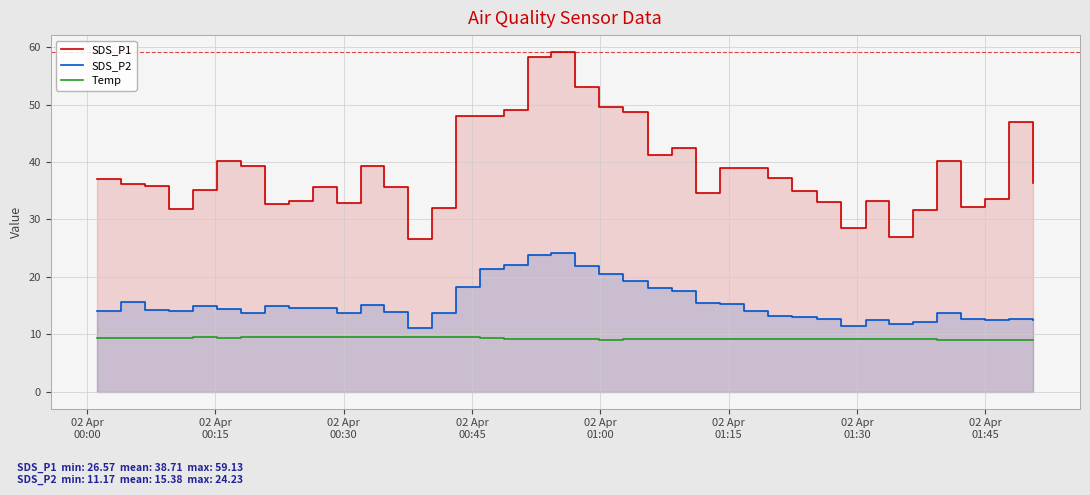

Reading left to right, extract all data points from this chart.

SDS_P1: 37.0	36.2	35.9	31.8	35.1	40.2	39.3	32.7	33.2	35.6	32.8	39.3	35.7	26.6	32.0	48.1	48.0	49.1	58.3	59.1	53.0	49.5	48.7	41.2	42.5	34.6	38.9	39.0	37.2	35.0	33.0	28.5	33.2	27.0	31.7	40.2	32.2	33.6	47.0	36.3
SDS_P2: 14.0	15.7	14.2	14.0	14.9	14.4	13.7	14.9	14.6	14.6	13.7	15.1	13.8	11.2	13.7	18.3	21.3	22.1	23.8	24.2	21.9	20.5	19.2	18.1	17.6	15.4	15.3	14.0	13.2	13.0	12.6	11.5	12.5	11.7	12.2	13.8	12.7	12.4	12.7	12.5
Temp: 9.3	9.3	9.4	9.4	9.5	9.4	9.5	9.5	9.5	9.5	9.5	9.5	9.5	9.5	9.6	9.5	9.3	9.2	9.2	9.1	9.1	9.0	9.1	9.1	9.1	9.1	9.1	9.1	9.1	9.1	9.1	9.2	9.1	9.1	9.1	9.0	9.0	9.0	9.0	9.0